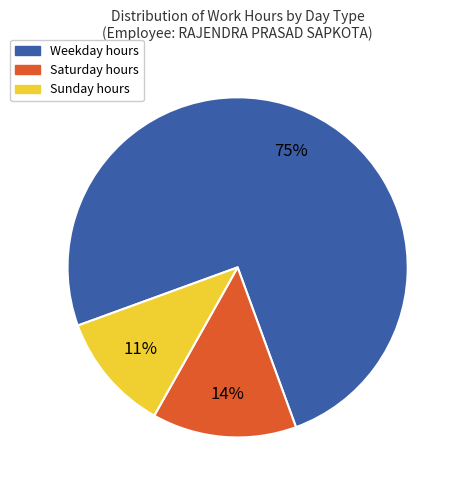

How many segments does this pie chart have?

3